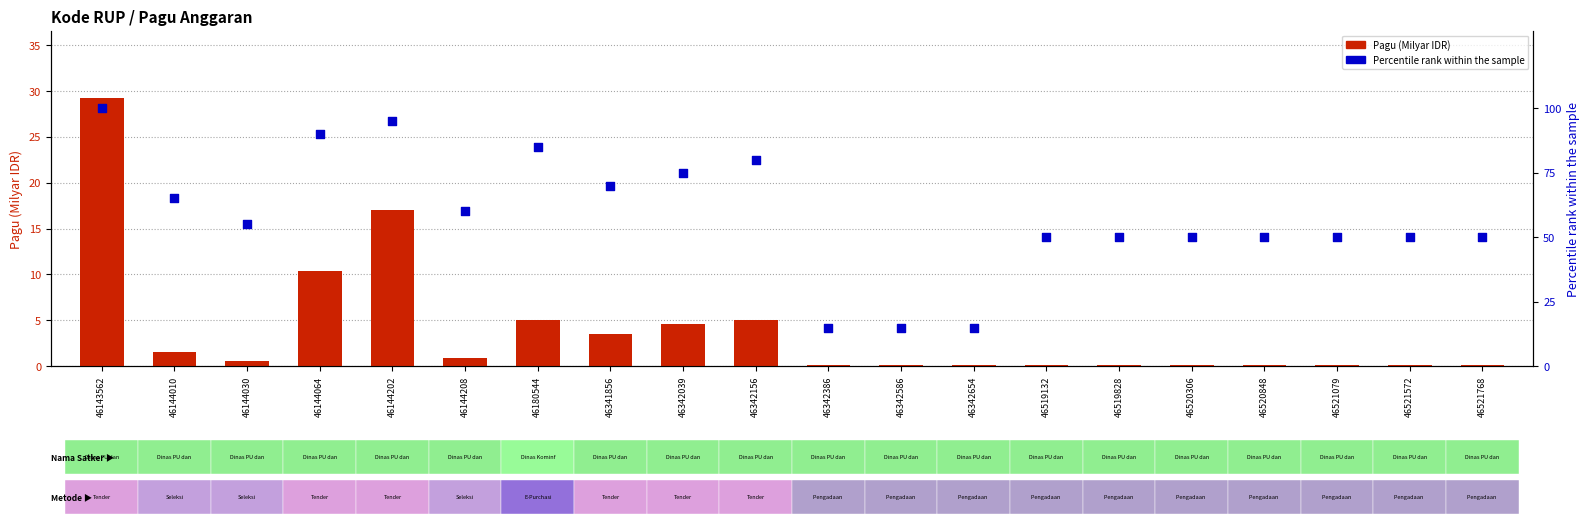

Which series contains the lowest Y value?

Pagu (Milyar IDR)